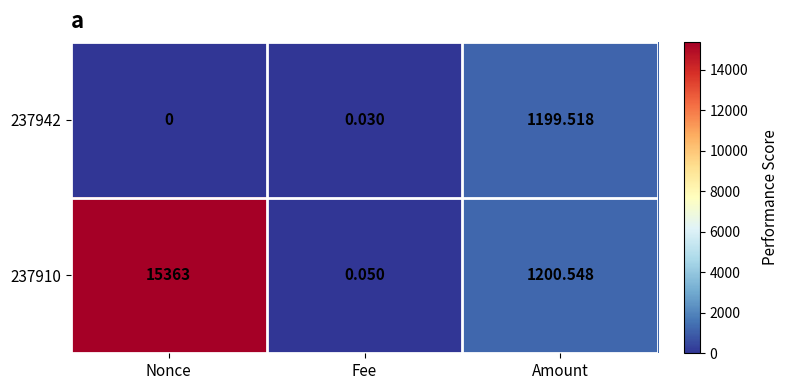

At which label does 237910 reach its minimum?

Fee